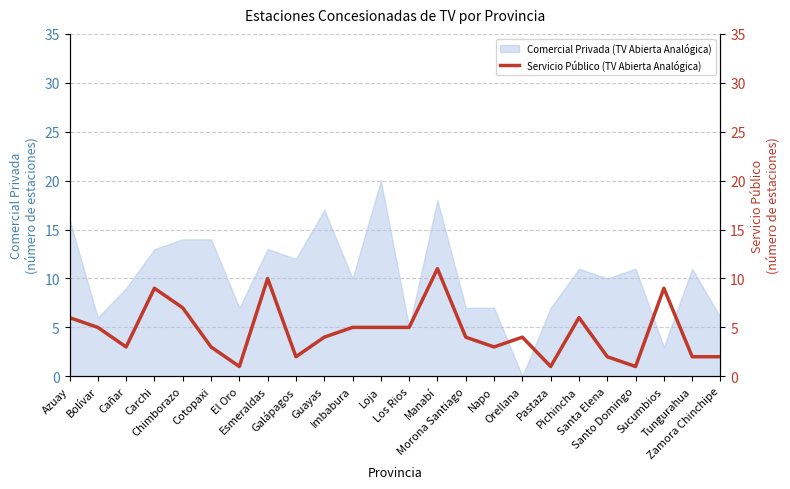

Between Napo and Chimborazo, which is larger?

Chimborazo